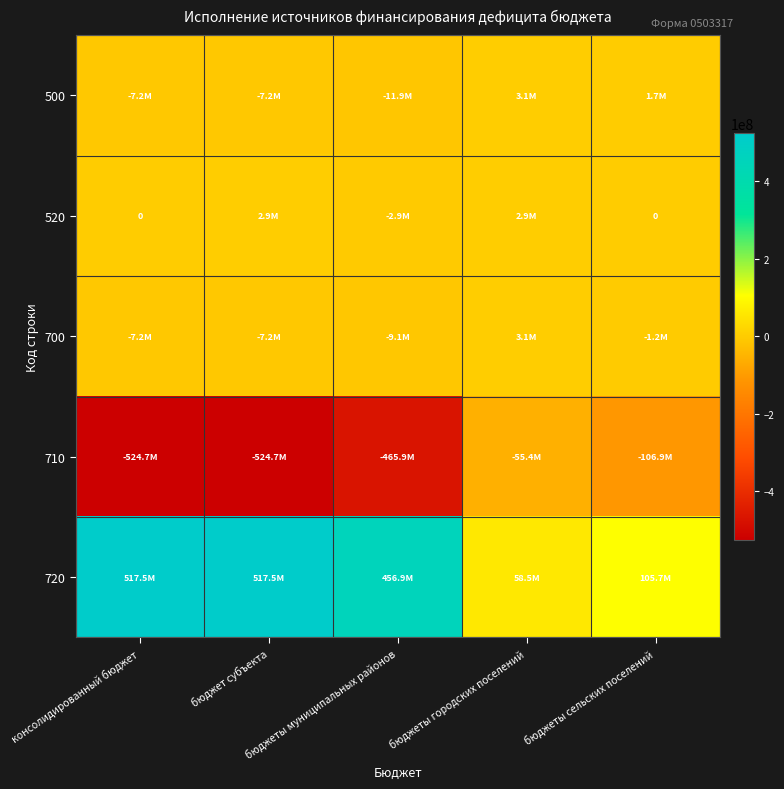

What is the sum of the 700 values at консолидированный бюджет and бюджеты сельских поселений?

-8369798.4